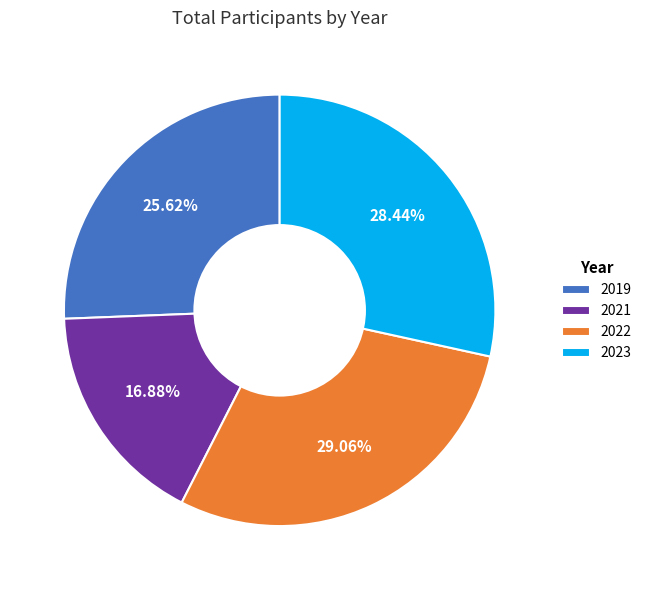

To the nearest percent, what is the difference between the largest and smallest slice percentages?

12%